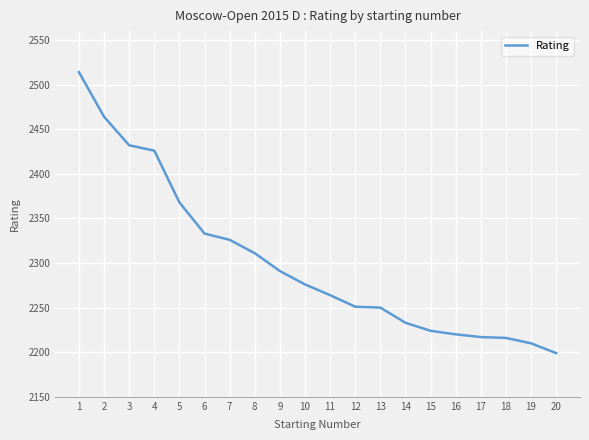

True or false: the data shows 2210 at 19.

True